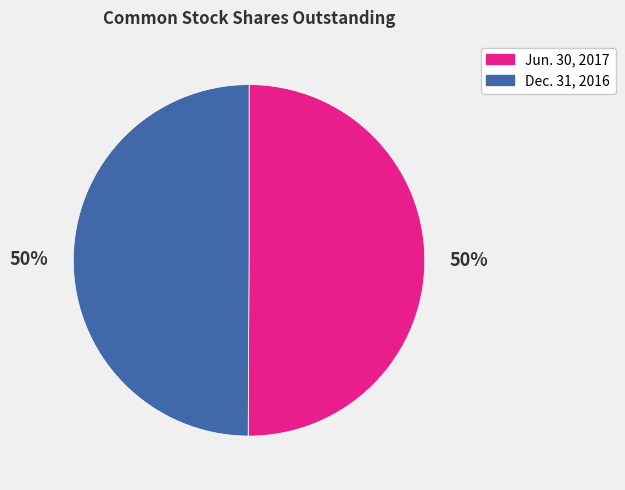

Approximately how many times larger is the value at Dec. 31, 2016 compared to Jun. 30, 2017?

1.0